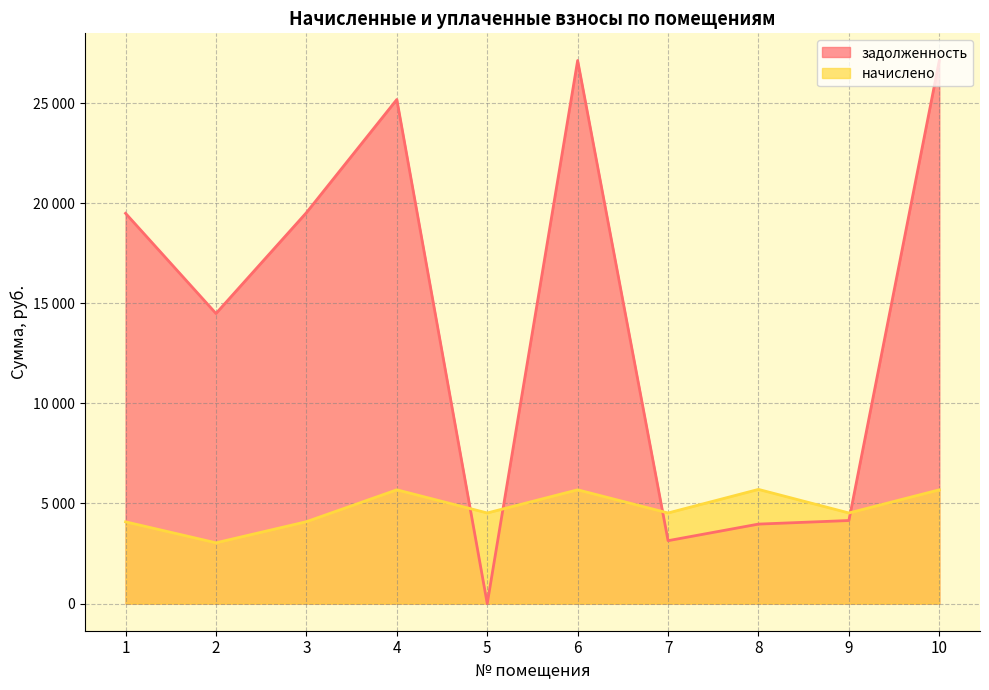

How many lines are shown in the chart?

2